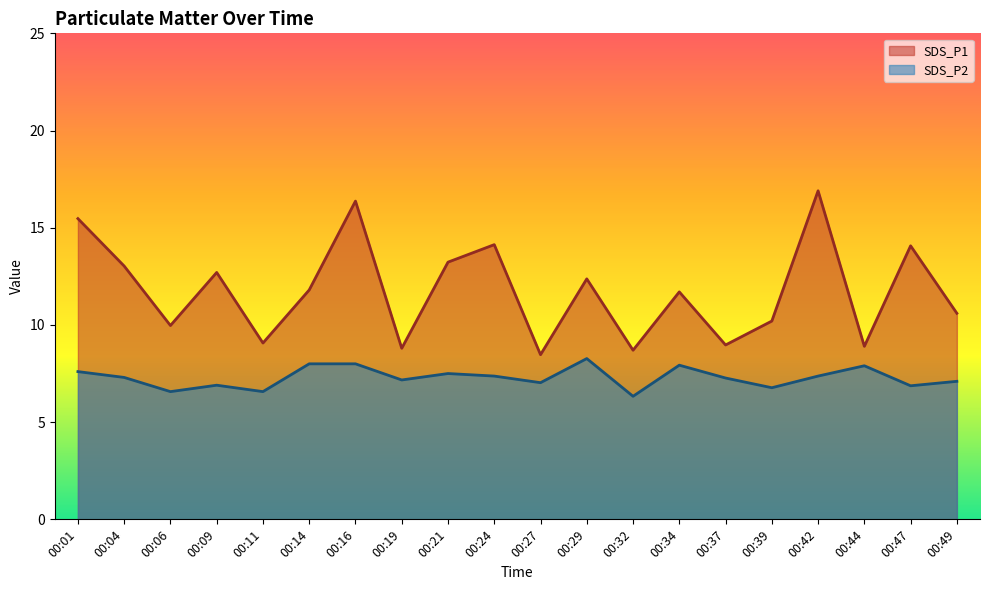

List the series in order of their peak value, lowest first.

SDS_P2, SDS_P1